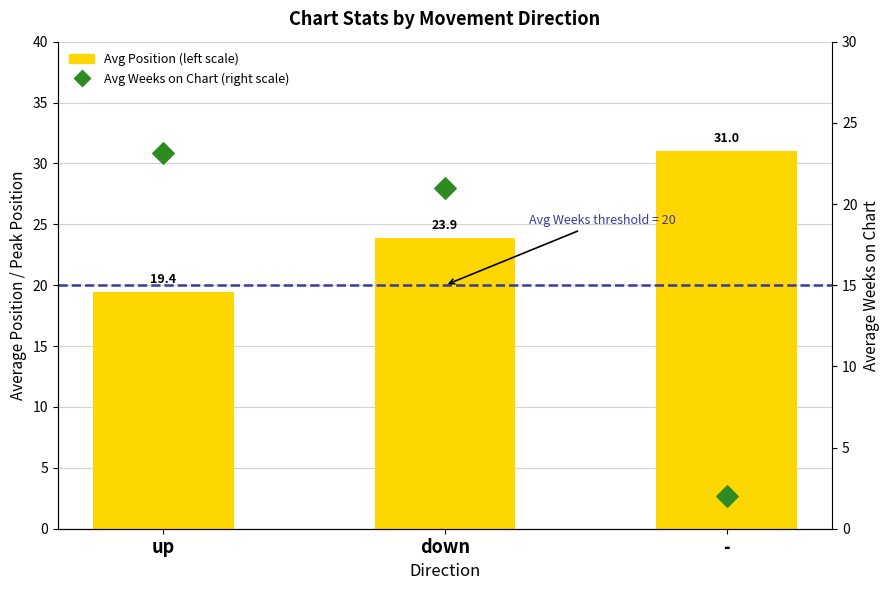

What is the total value across all series at up?

42.6